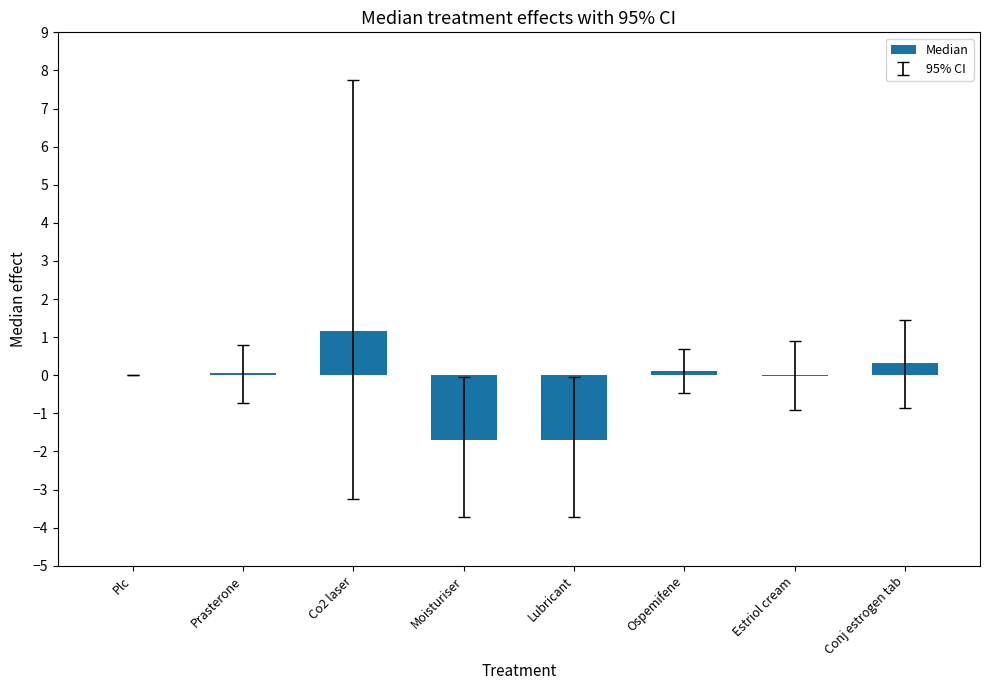

Which category has the highest value across all series?

Co2 laser